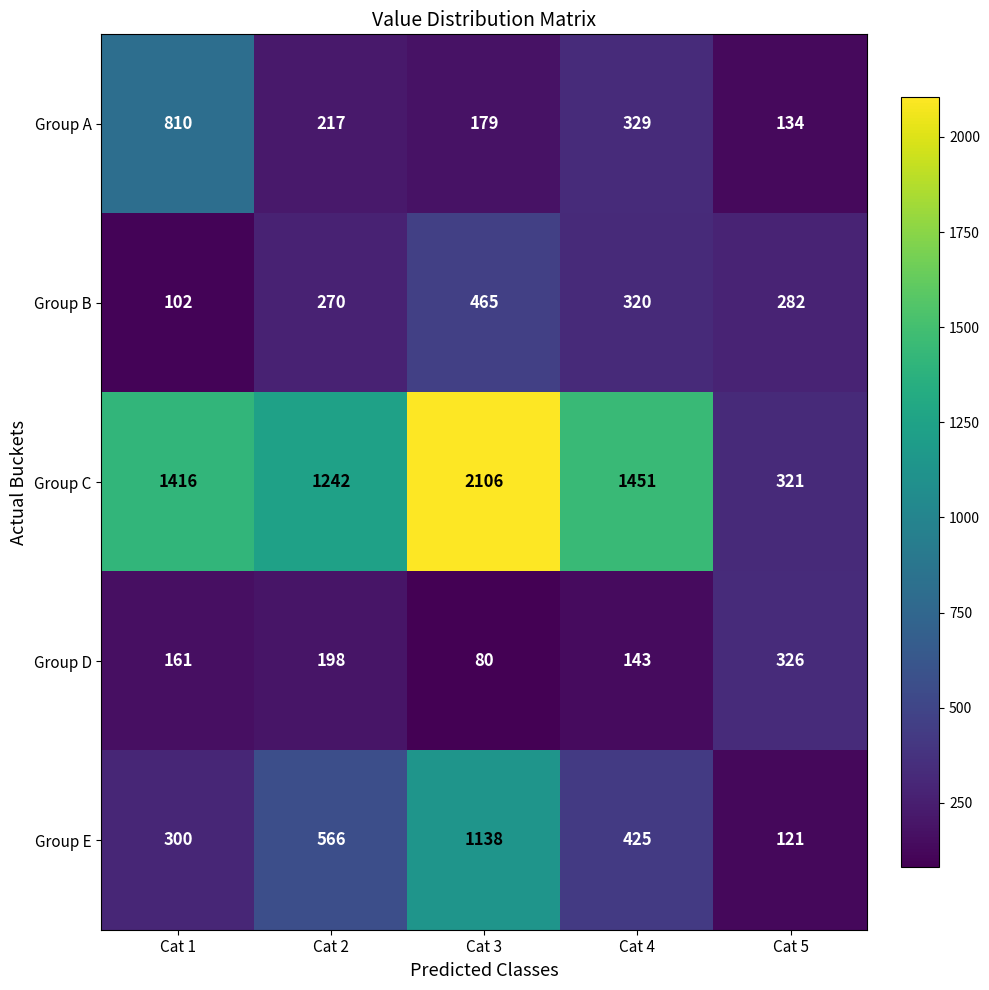

Read the Group D value at Cat 5.

326